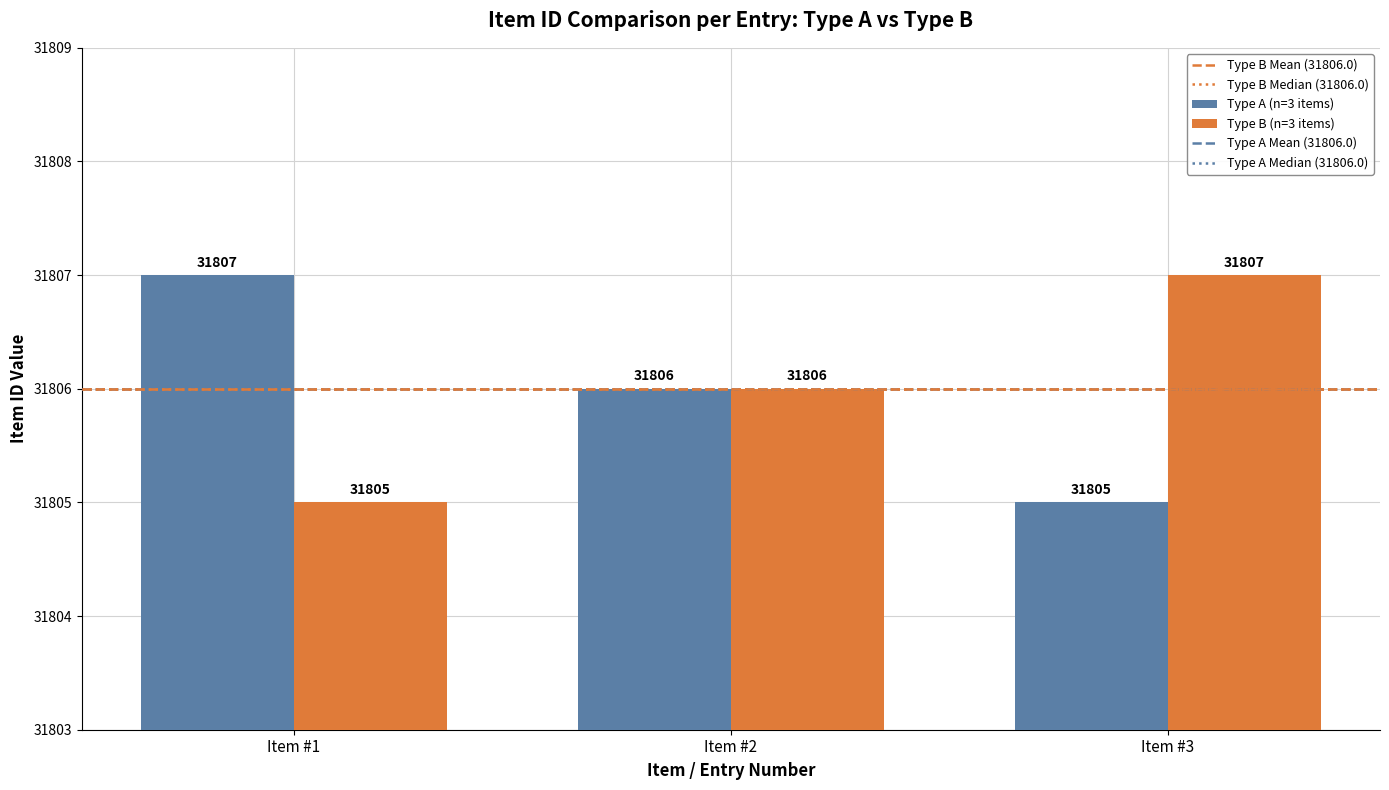

What is the highest value of the Type A (n=3 items) series?

31807